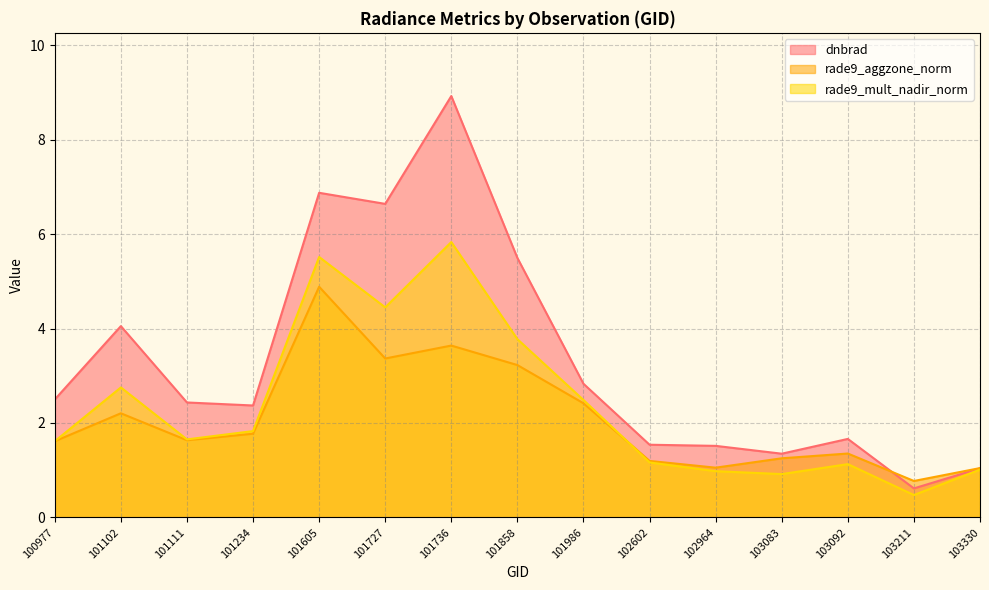

At which label does rade9_mult_nadir_norm first exceed 1?

100977